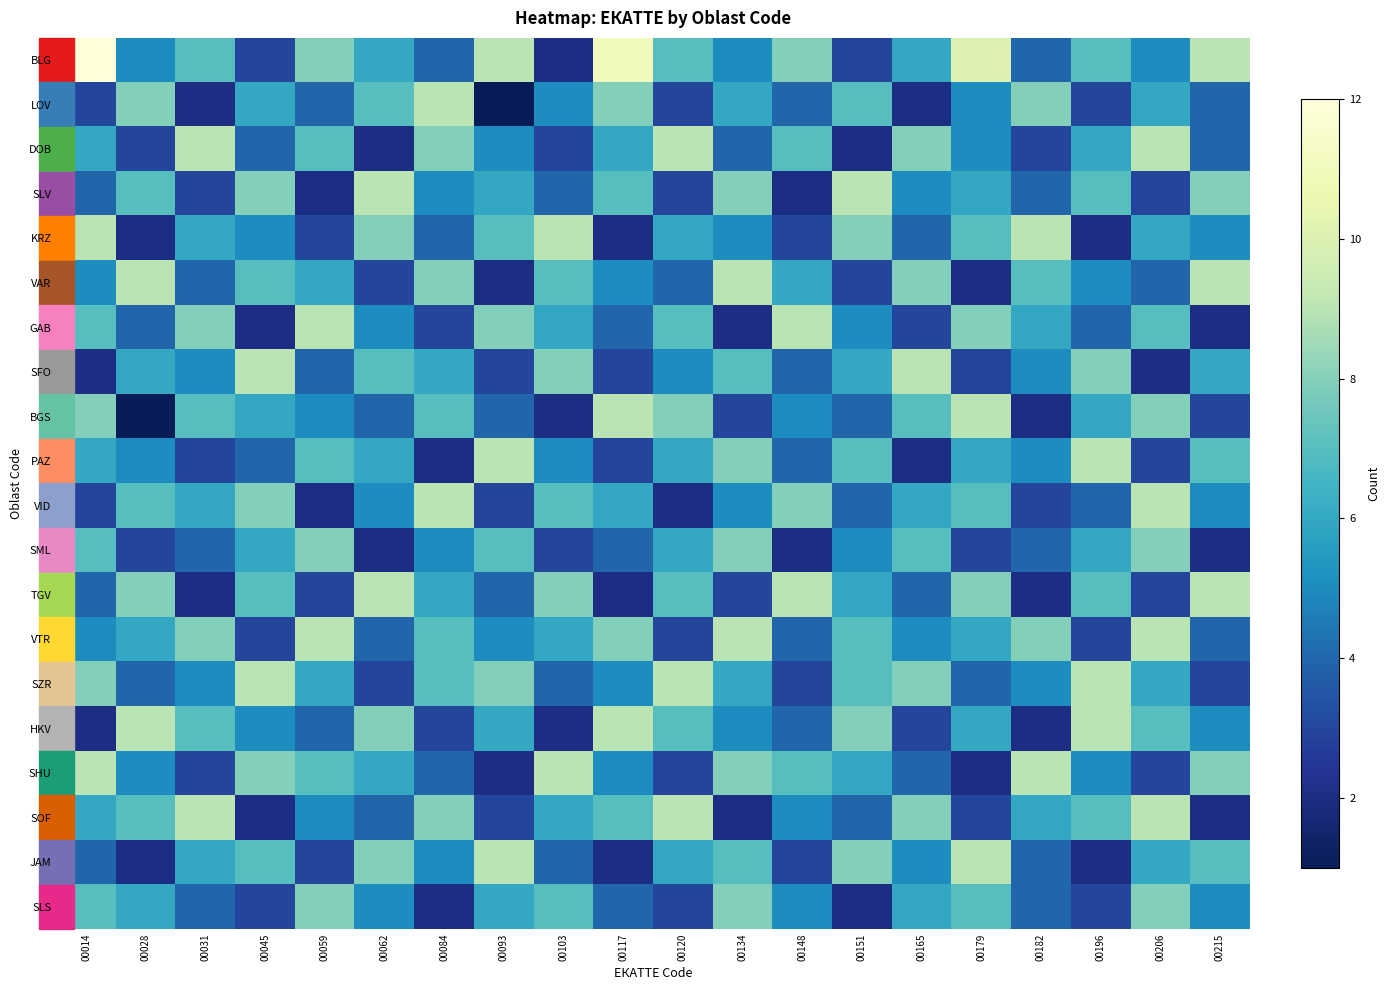

Which has a higher value, 00148 or 00045?

00148